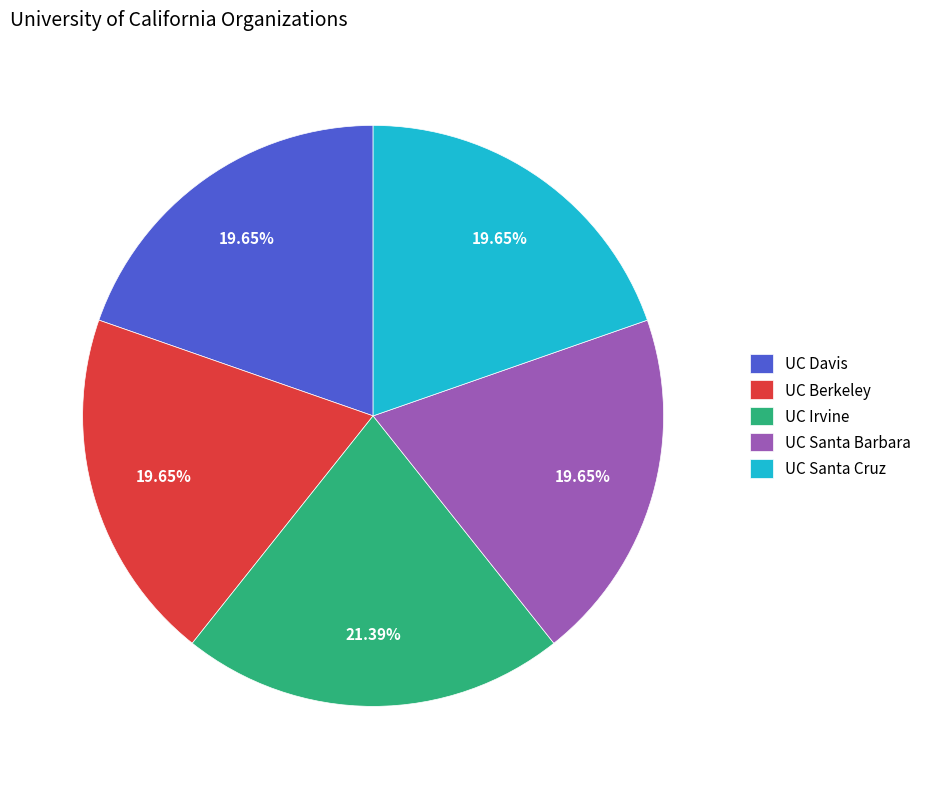

To the nearest percent, what percentage of the pie is UC Davis?

20%